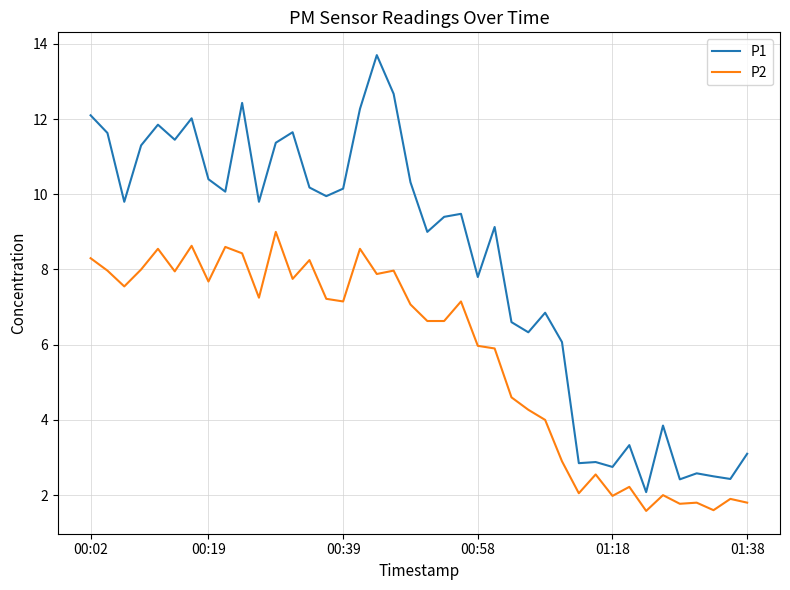

Which series has the largest range (max minus min)?

P1